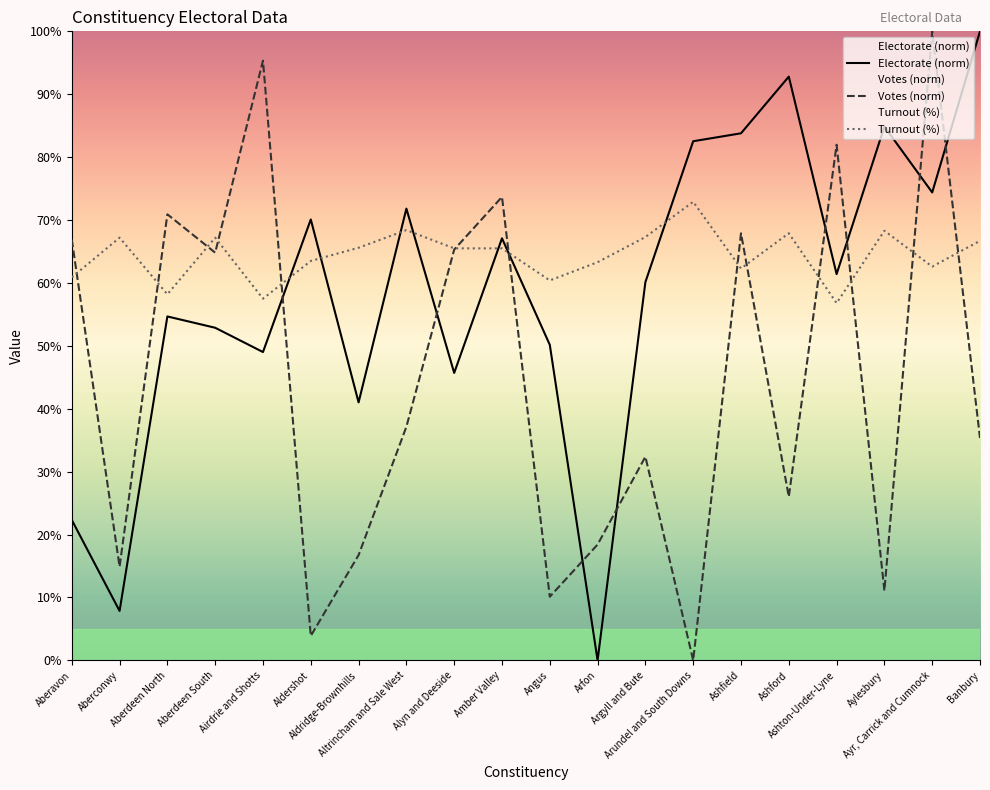

Reading left to right, list all the values displayed in this chart.

Electorate (norm): Aberavon=22.3	Aberconwy=7.9	Aberdeen North=54.7	Aberdeen South=52.9	Airdrie and Shotts=49.0	Aldershot=70.1	Aldridge-Brownhills=41.0	Altrincham and Sale West=71.8	Alyn and Deeside=45.7	Amber Valley=67.1	Angus=50.2	Arfon=0.0	Argyll and Bute=60.1	Arundel and South Downs=82.5	Ashfield=83.8	Ashford=92.8	Ashton-Under-Lyne=61.4	Aylesbury=84.9	Ayr, Carrick and Cumnock=74.4	Banbury=100.0
Votes (norm): Aberavon=66.9	Aberconwy=14.9	Aberdeen North=70.9	Aberdeen South=64.8	Airdrie and Shotts=95.3	Aldershot=3.9	Aldridge-Brownhills=16.7	Altrincham and Sale West=37.1	Alyn and Deeside=65.3	Amber Valley=73.7	Angus=10.1	Arfon=18.4	Argyll and Bute=32.4	Arundel and South Downs=0.0	Ashfield=67.9	Ashford=26.0	Ashton-Under-Lyne=82.0	Aylesbury=11.1	Ayr, Carrick and Cumnock=100.0	Banbury=35.4
Turnout (%): Aberavon=60.9	Aberconwy=67.2	Aberdeen North=58.2	Aberdeen South=67.2	Airdrie and Shotts=57.5	Aldershot=63.5	Aldridge-Brownhills=65.6	Altrincham and Sale West=68.4	Alyn and Deeside=65.5	Amber Valley=65.5	Angus=60.4	Arfon=63.3	Argyll and Bute=67.3	Arundel and South Downs=72.9	Ashfield=62.3	Ashford=67.9	Ashton-Under-Lyne=56.8	Aylesbury=68.3	Ayr, Carrick and Cumnock=62.6	Banbury=66.7